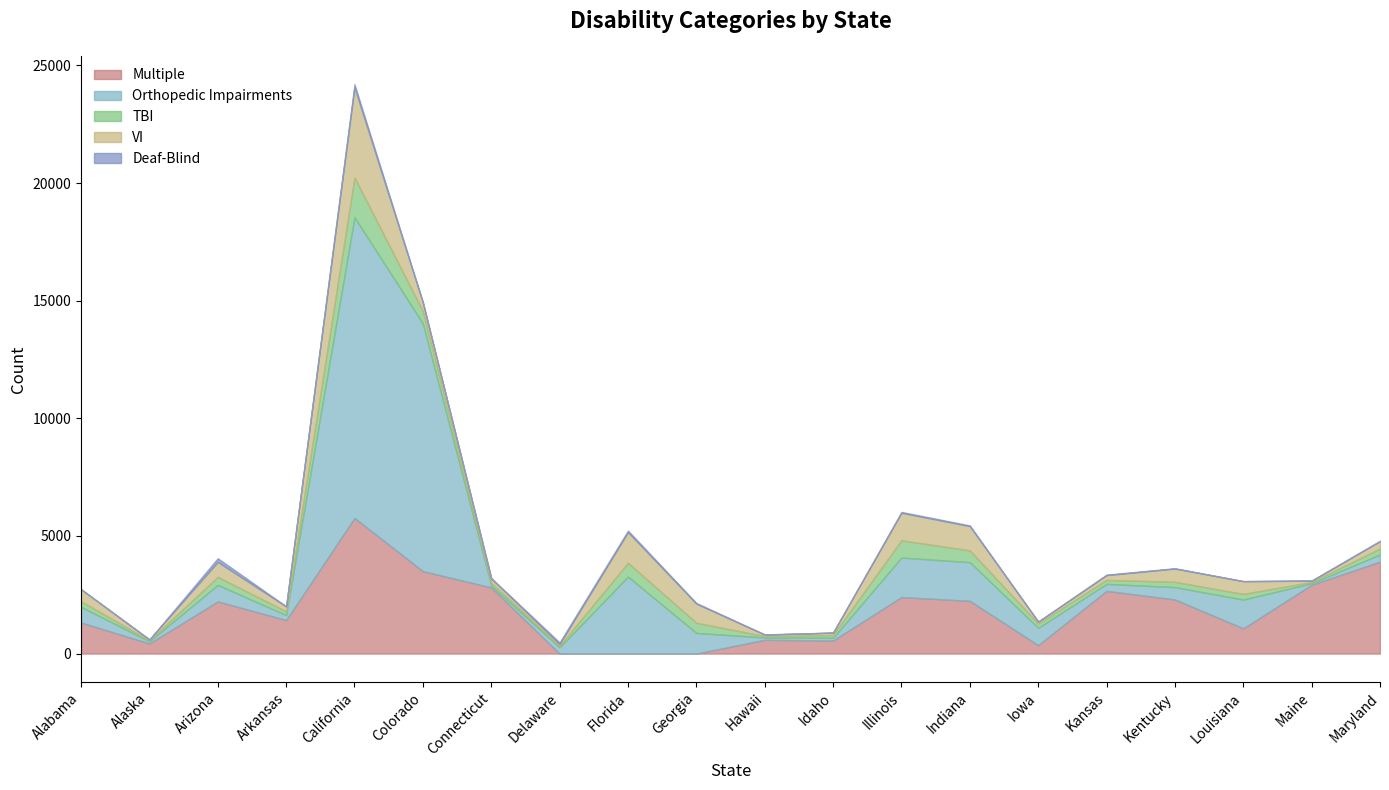

In TBI, how many points are lower than both neighbors (excluding endpoints)?

6